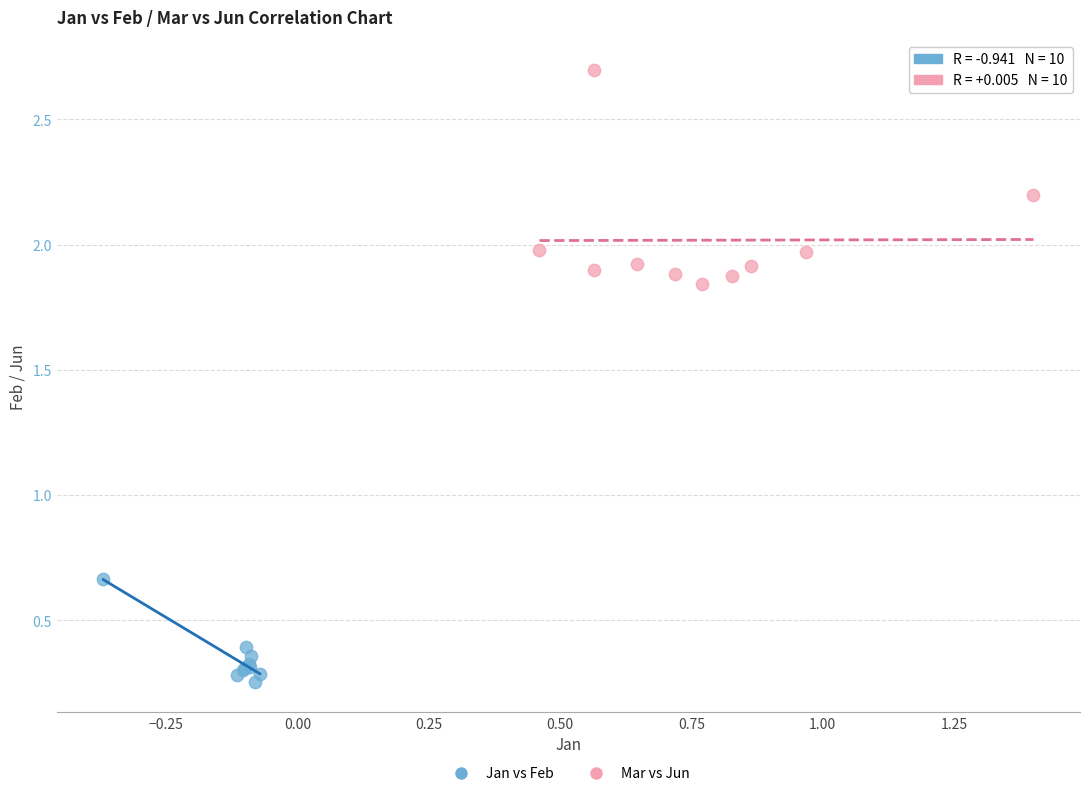

Which series reaches the maximum Y coordinate?

Mar vs Jun